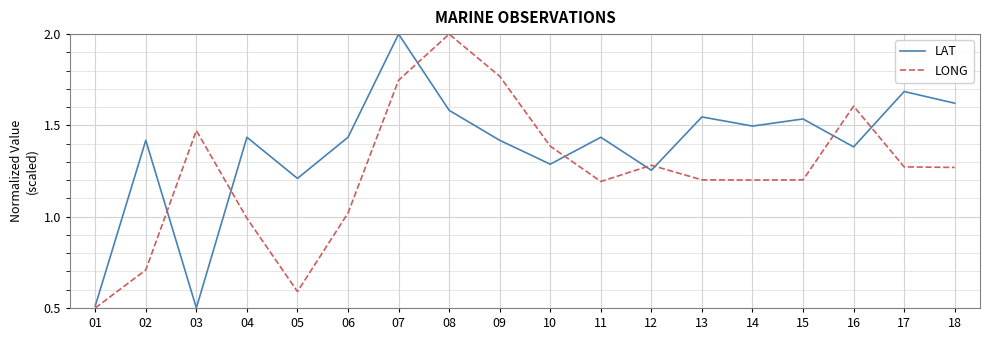

Is it true that LONG equals 1.5 at 03?

True